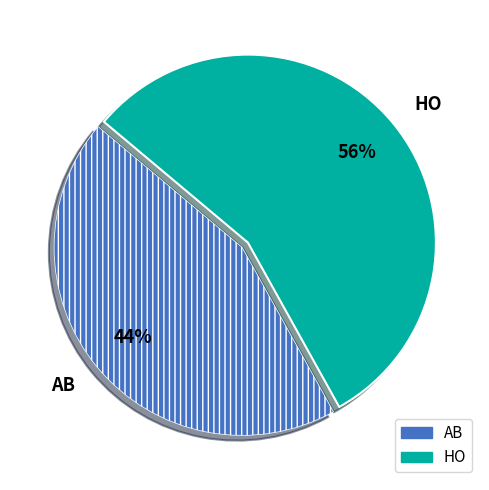

To the nearest percent, what is the average slice percentage?

50%